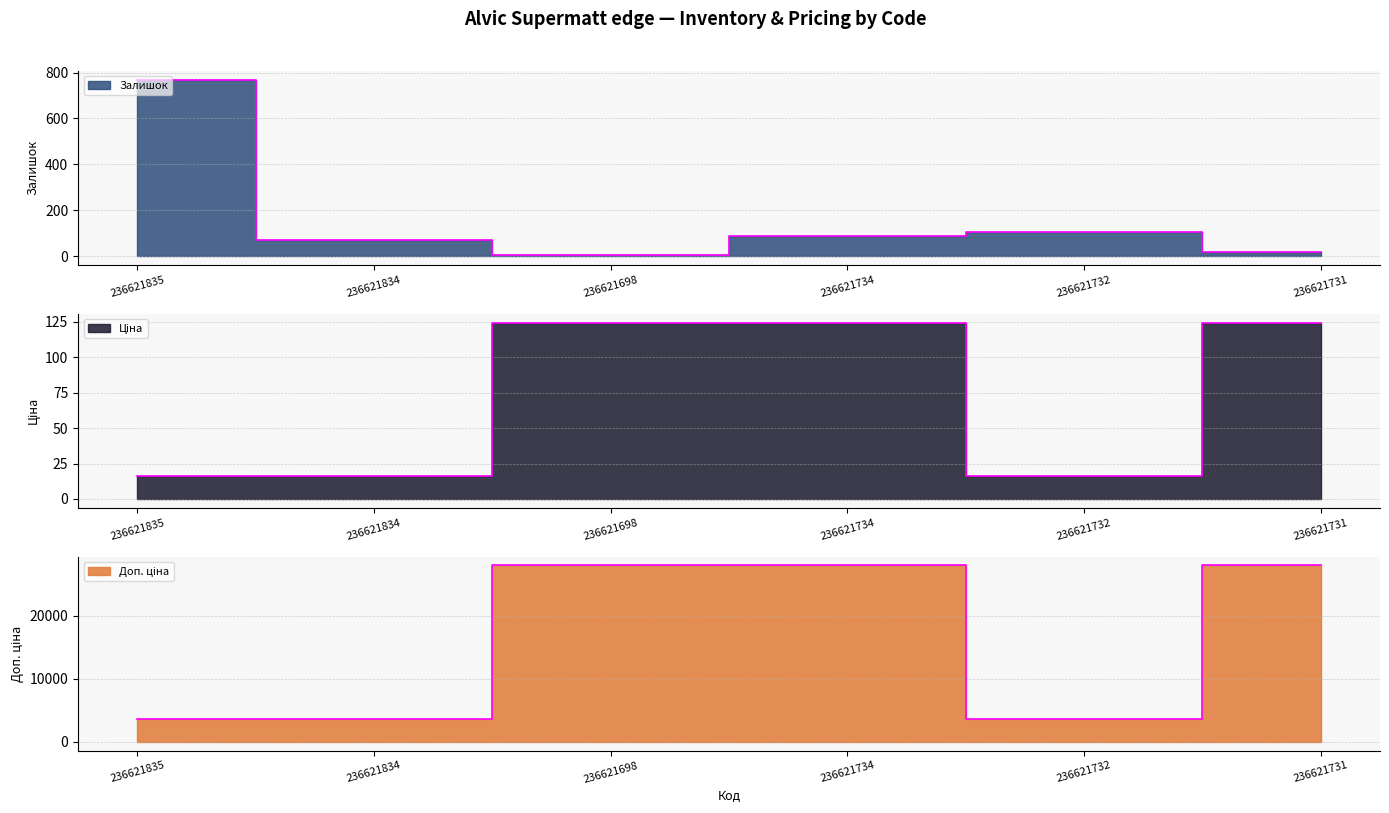

List the labels in order of Ціна value, largest first.

236621698, 236621734, 236621731, 236621835, 236621834, 236621732